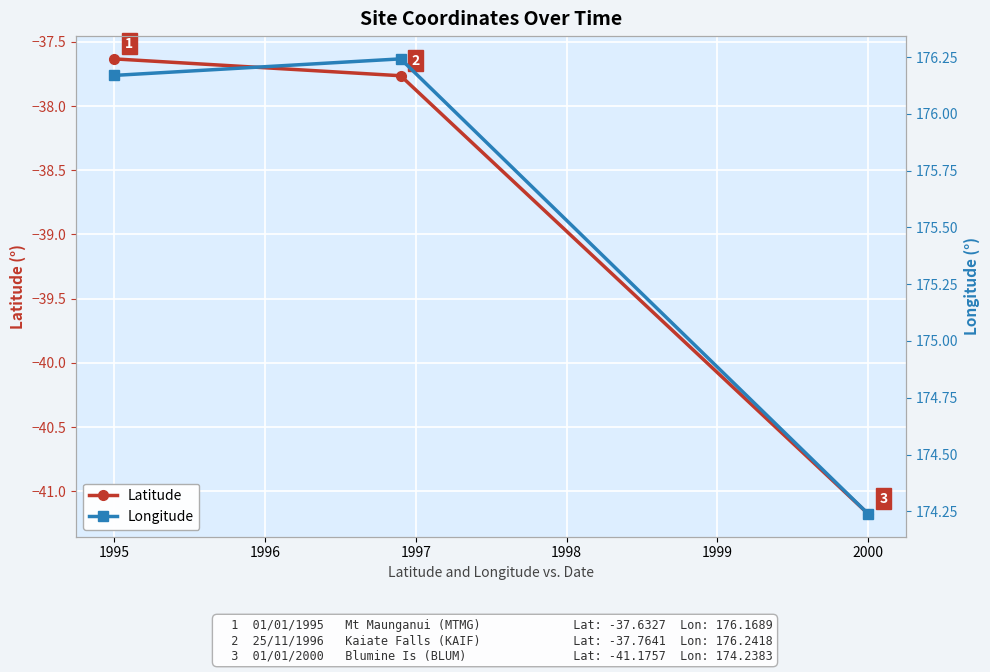

What is the highest value of the Latitude series?

-37.6